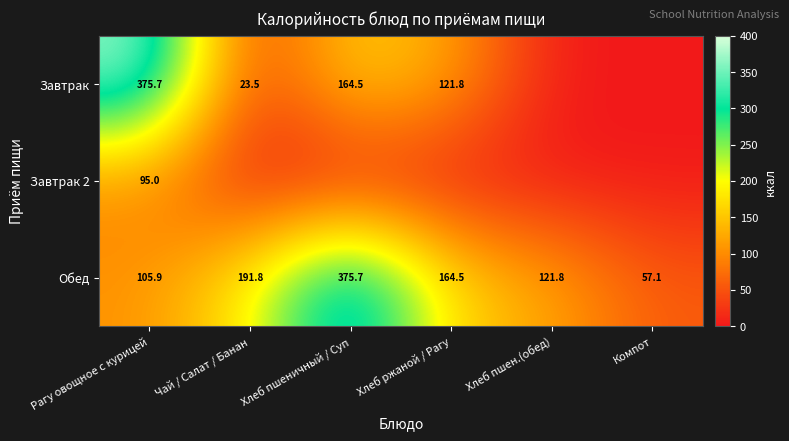

At which label does Обед reach its minimum?

Компот